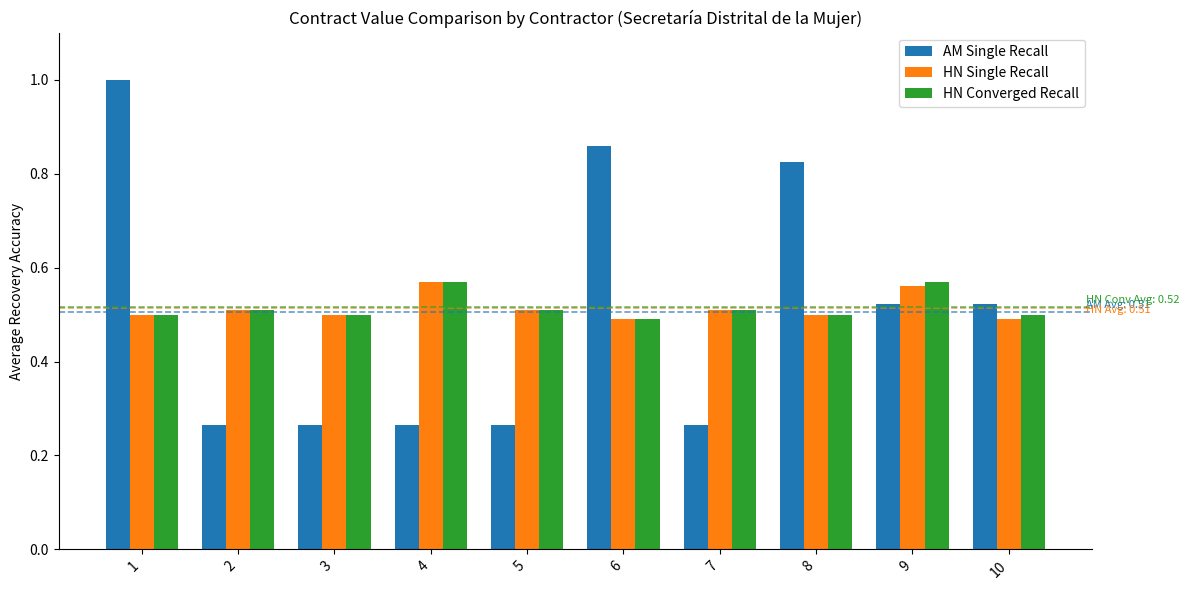

Is it true that HN Single Recall equals 0.7 at 2?

False